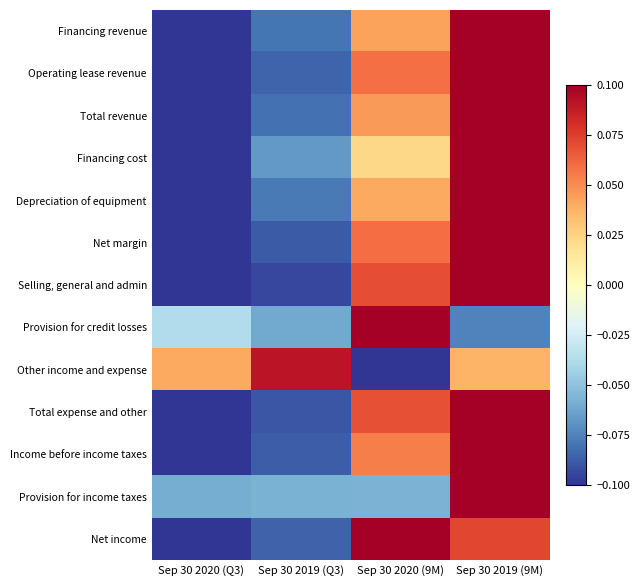

At Sep 30 2020 (9M), list the series in order from smallest to largest.

Other income and expense, Provision for income taxes, Financing cost, Depreciation of equipment, Financing revenue, Total revenue, Income before income taxes, Operating lease revenue, Net margin, Total expense and other, Selling, general and admin, Net income, Provision for credit losses